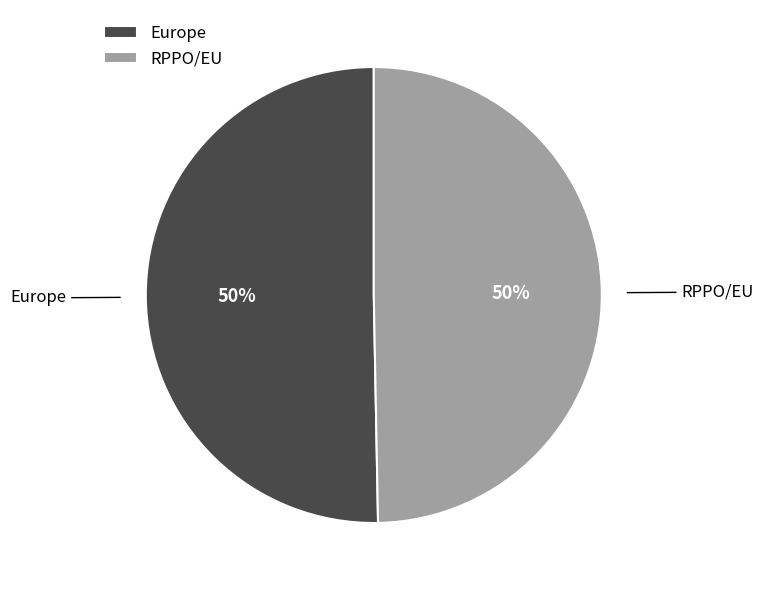

Is the sum of Europe and RPPO/EU greater than half?

Yes